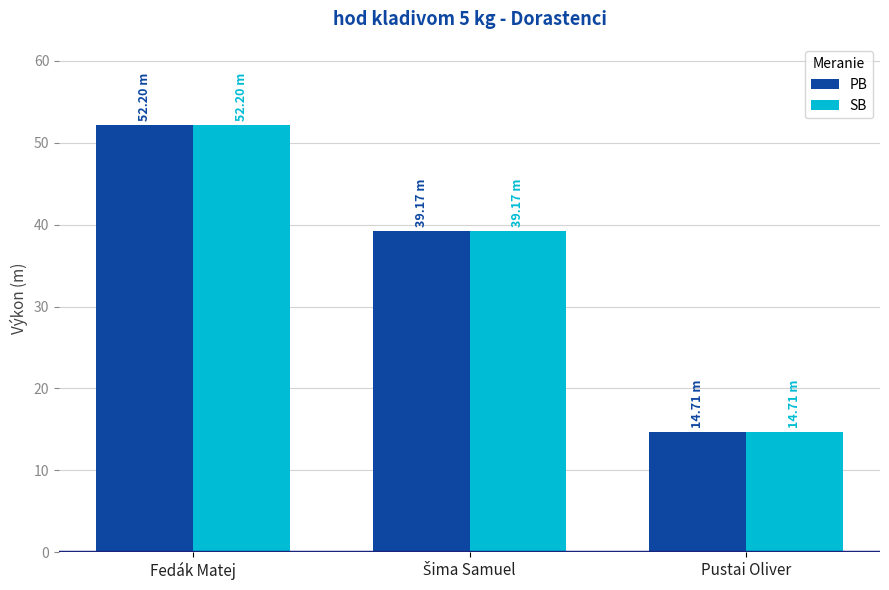

Reading left to right, what are all the values shown in this chart?

PB: 52.2	39.2	14.7
SB: 52.2	39.2	14.7